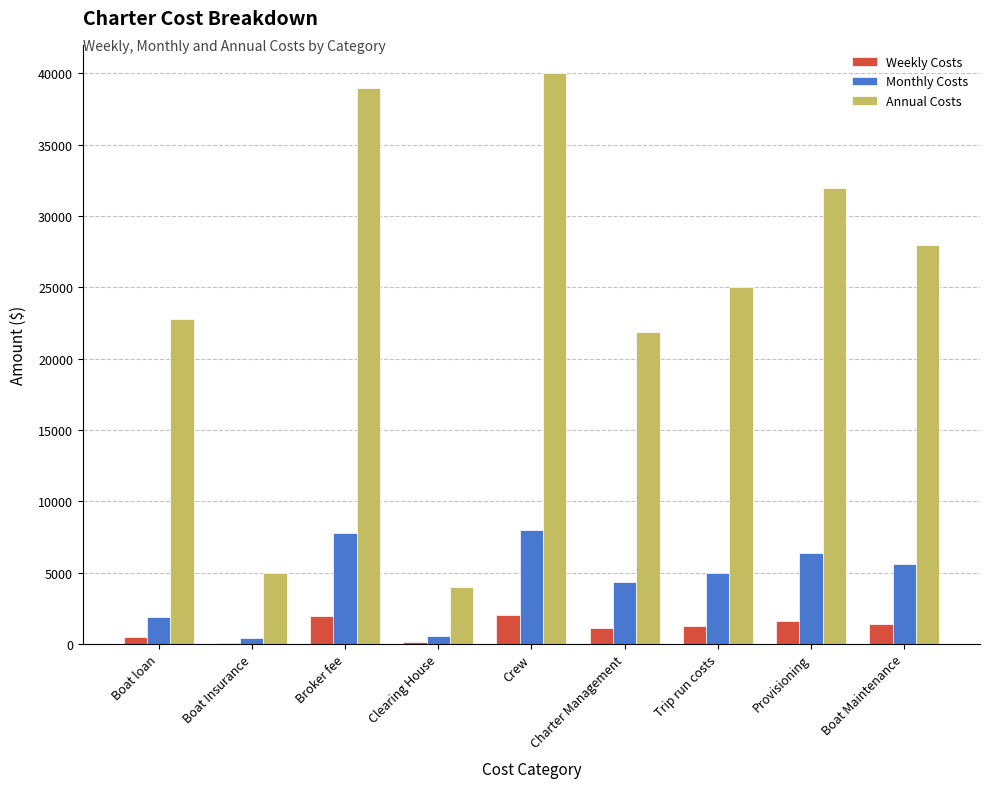

What is the sum of all Annual Costs values?

217655.8